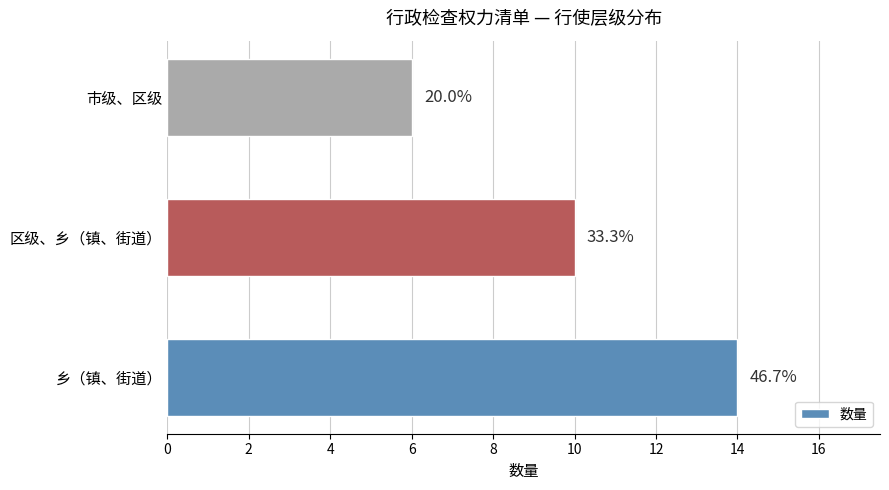

Where is the data nearest to the value 10?

区级、乡（镇、街道）